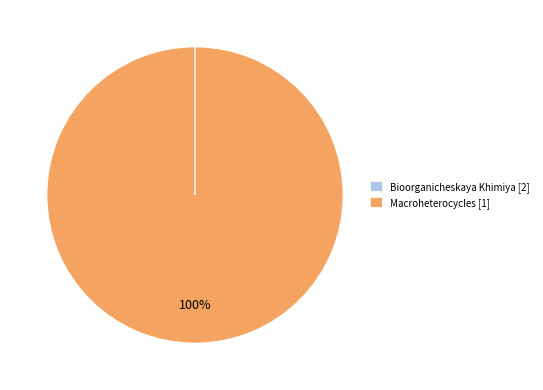

To the nearest percent, what is the average slice percentage?

50%